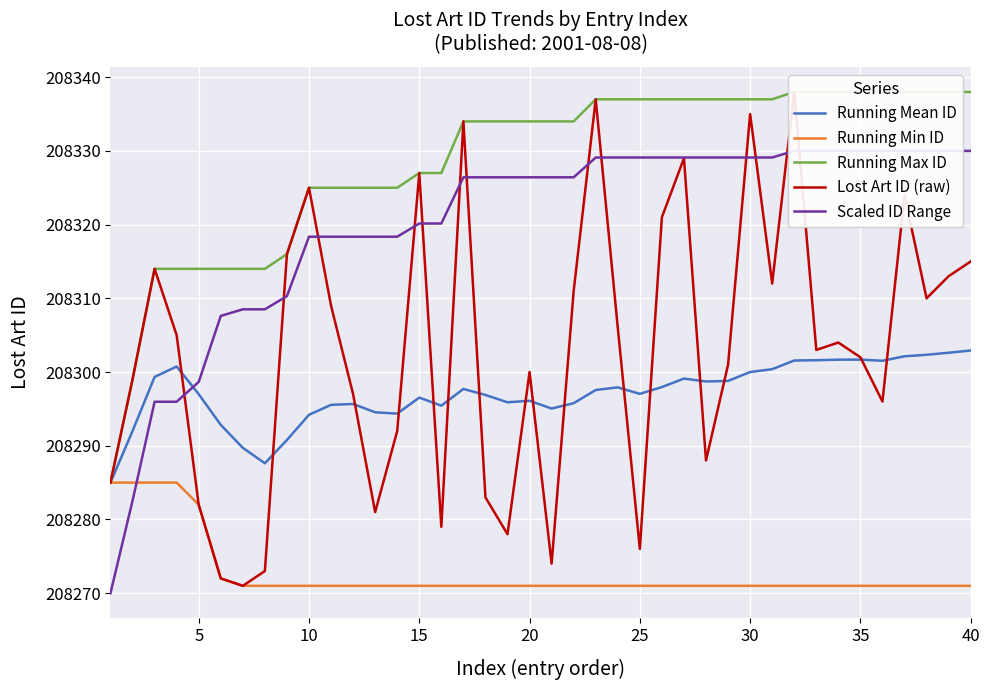

The value of Running Mean ID at 35 is 208301.7. True or false?

True